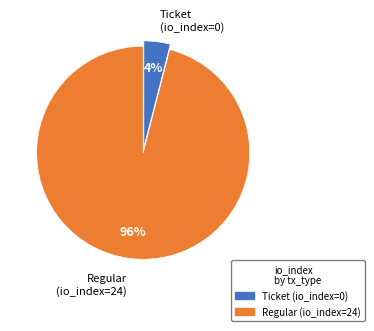

Is the sum of Regular (io_index=24) and Ticket (io_index=0) greater than half?

Yes